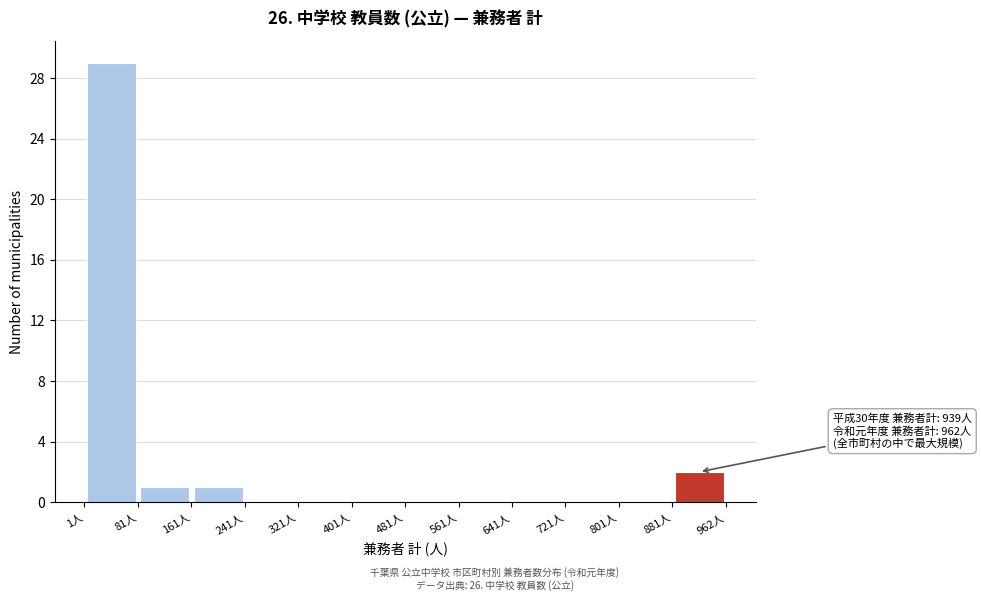

Over which range of the x-axis is the bar tallest?

0 to 80